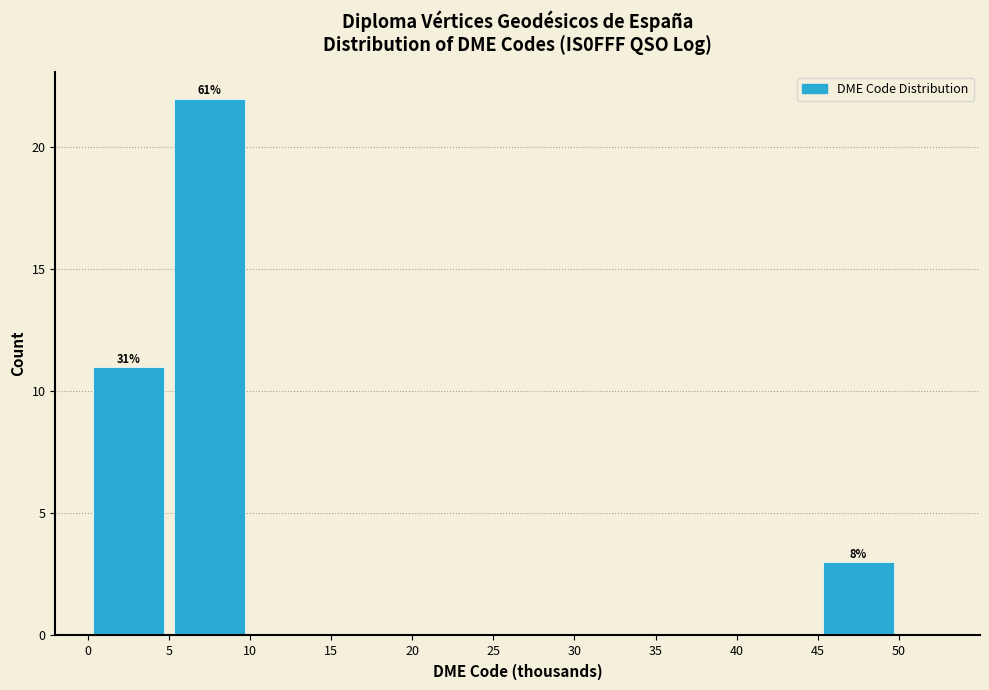

Which range on the x-axis has the tallest bar?

5 to 10